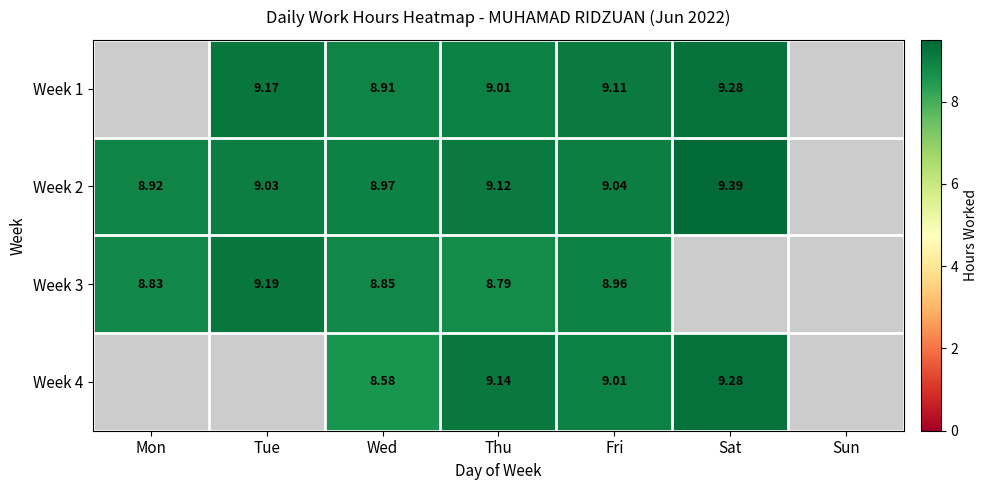

Is the value of Week 2 at Fri greater than the value of Week 3 at Tue?

No